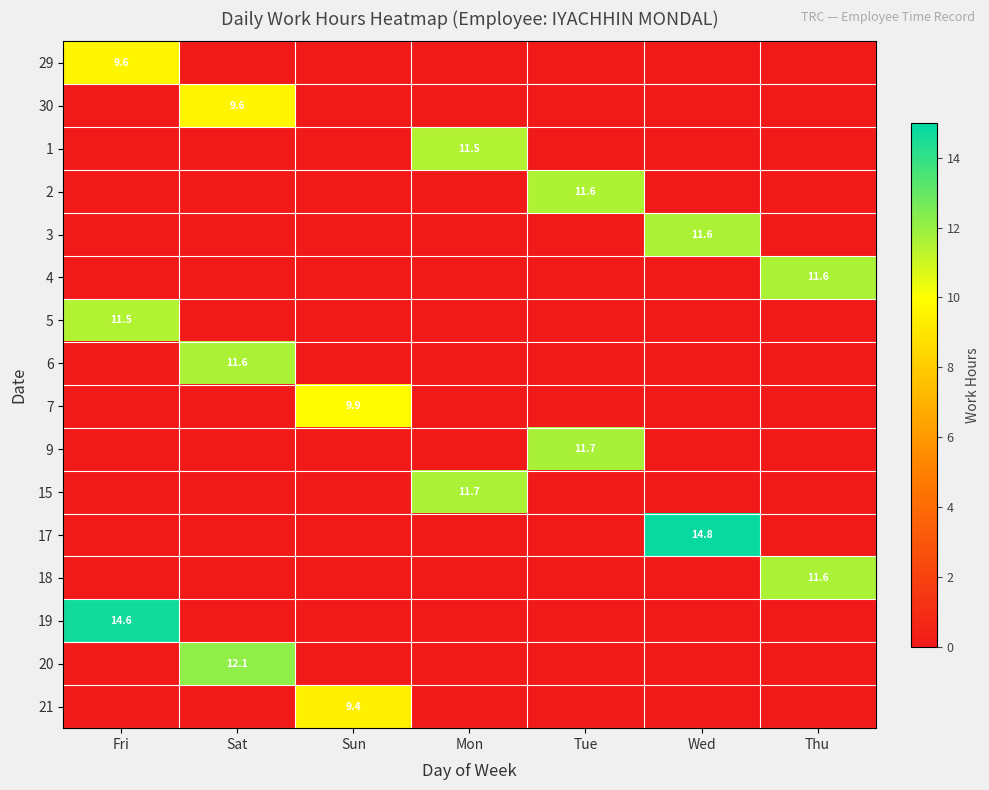

List the series in order of their peak value, highest first.

17, 19, 20, 9, 15, 4, 3, 6, 18, 2, 1, 5, 7, 30, 29, 21